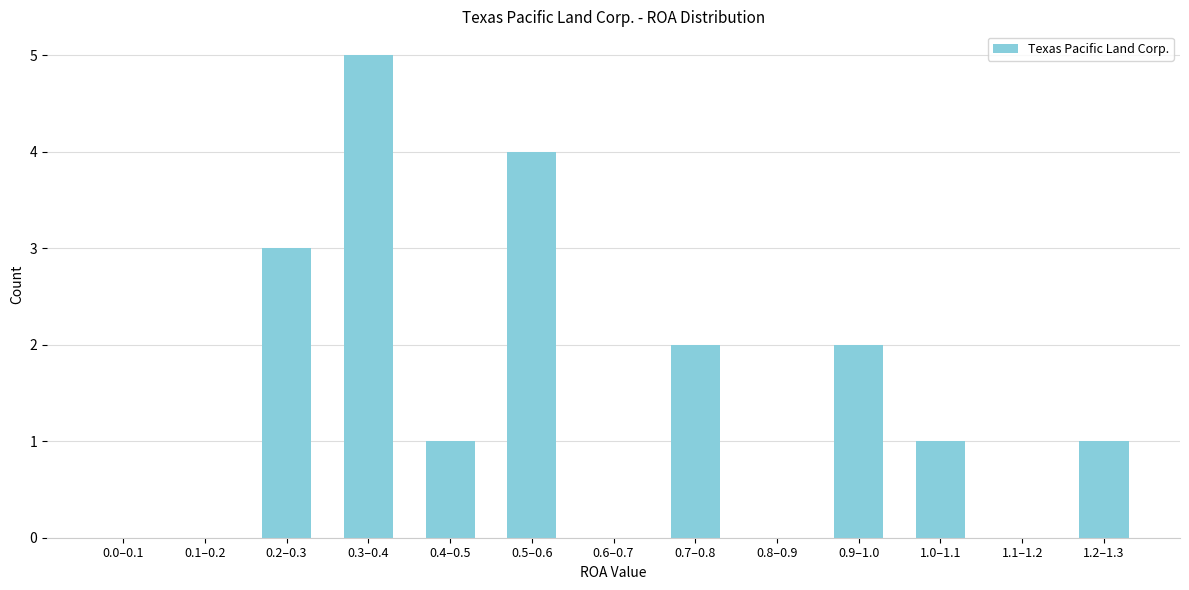

Reading left to right, extract all data points from this chart.

0.0–0.1=0	0.1–0.2=0	0.2–0.3=3	0.3–0.4=5	0.4–0.5=1	0.5–0.6=4	0.6–0.7=0	0.7–0.8=2	0.8–0.9=0	0.9–1.0=2	1.0–1.1=1	1.1–1.2=0	1.2–1.3=1